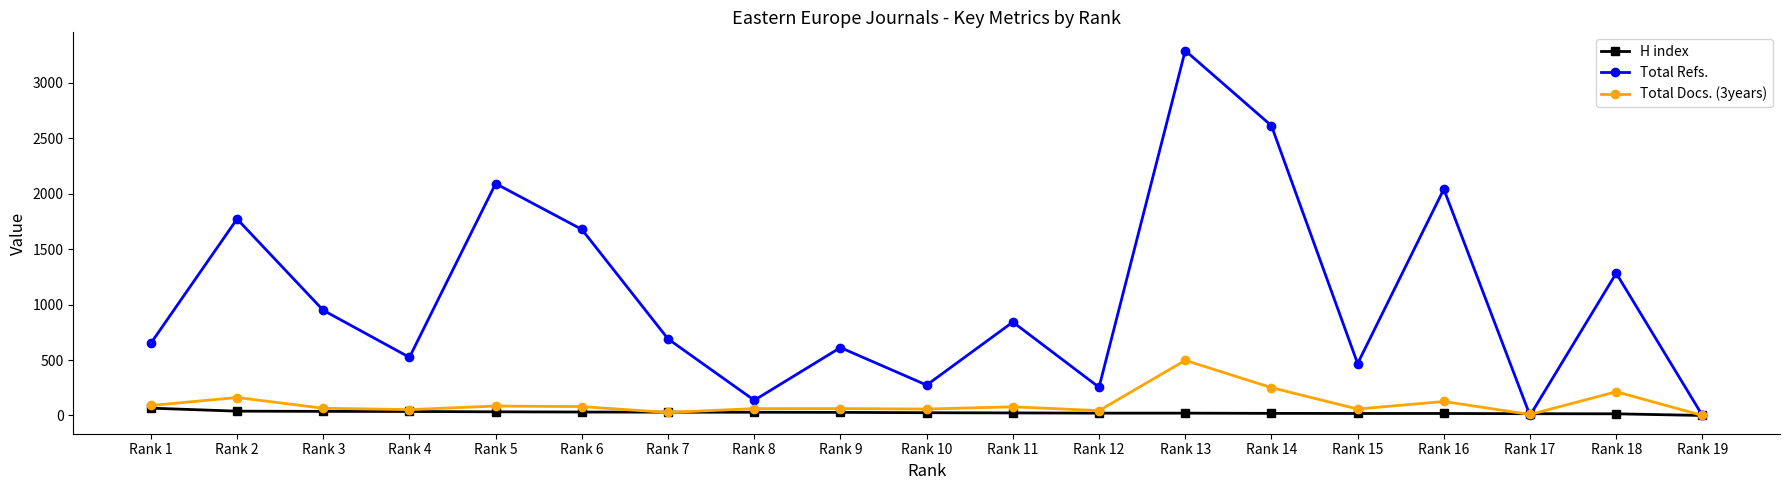

Is this an area chart (filled region under the line)?

No